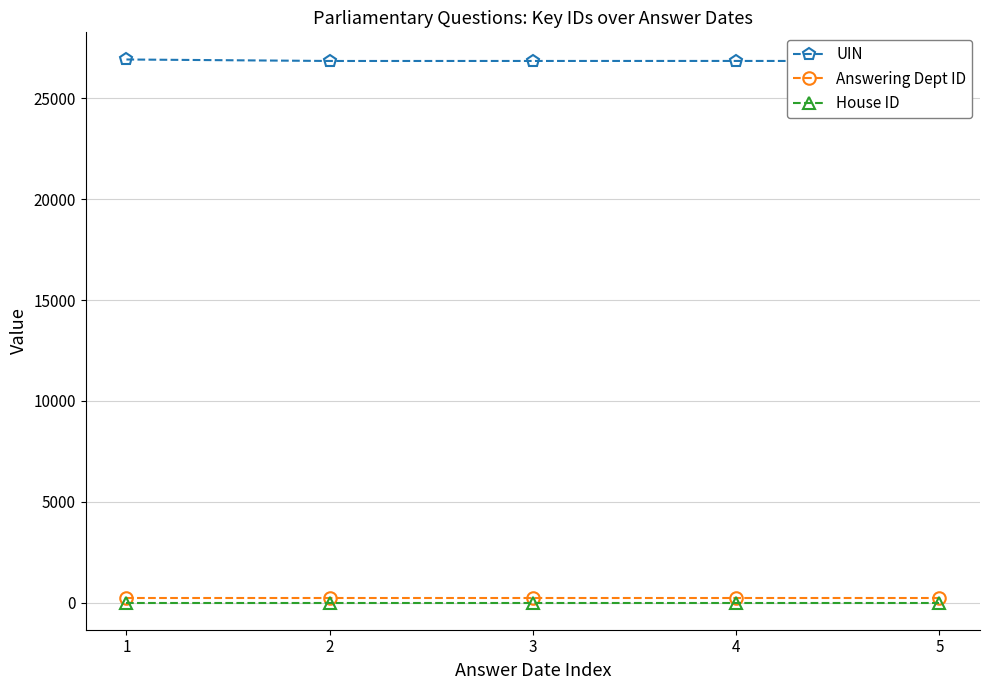

True or false: House ID and UIN intersect in this chart.

False